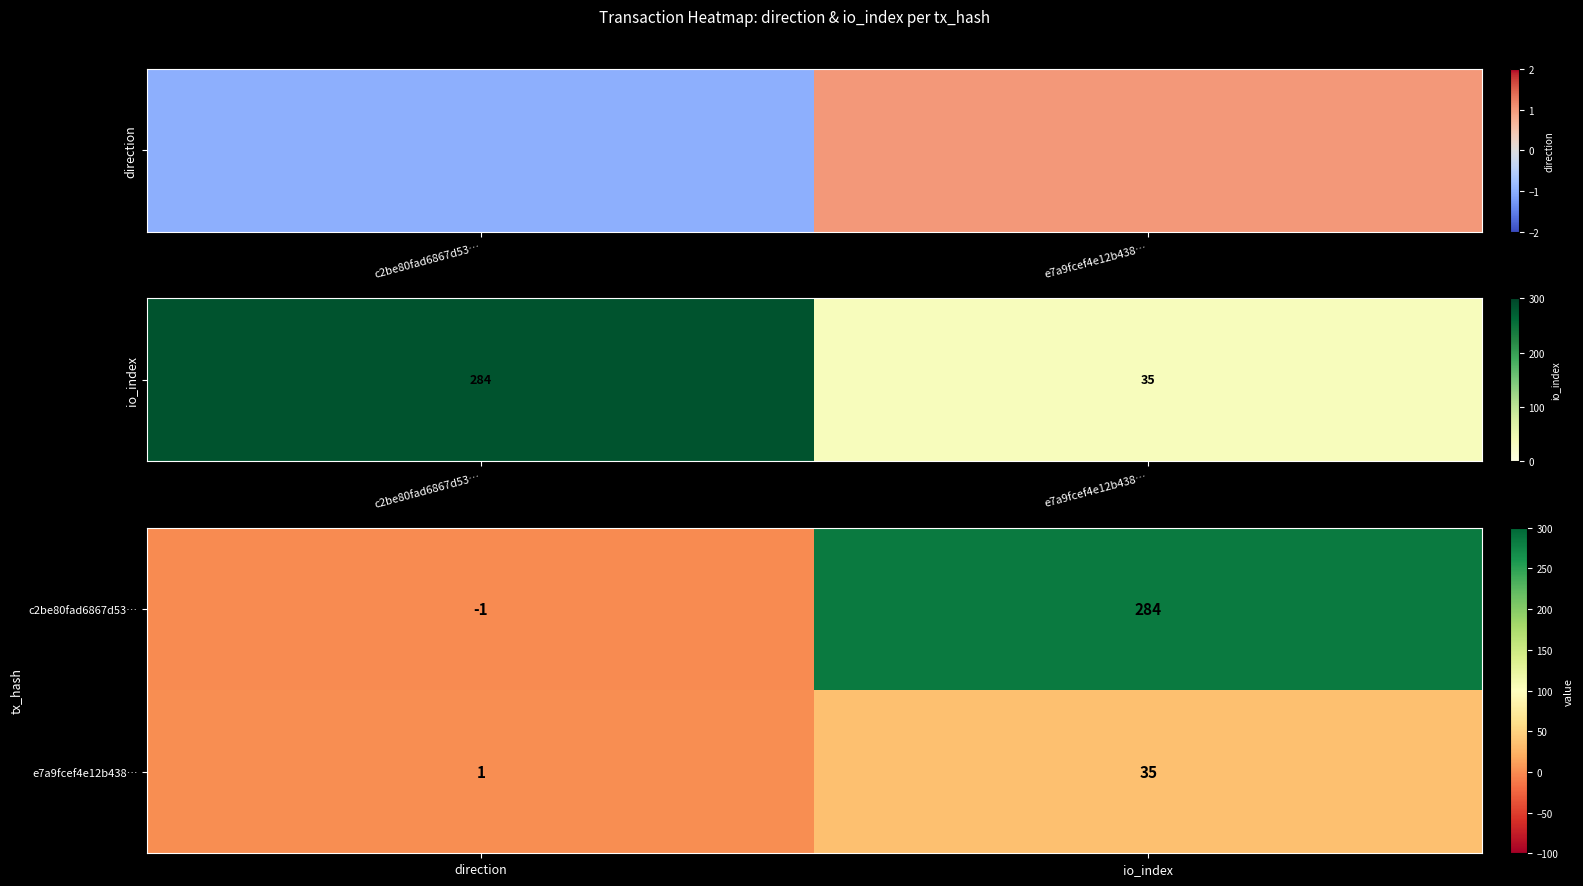

The e7a9fcef4e12b438… series shows 35 at io_index. True or false?

True